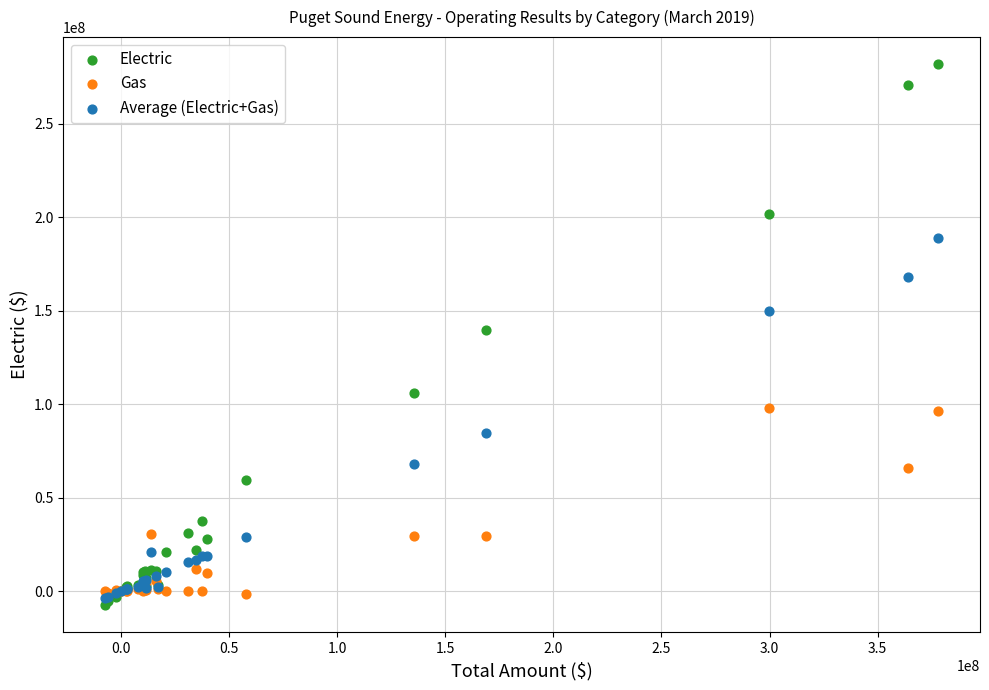

Which series has the largest Y range (max minus min)?

Electric